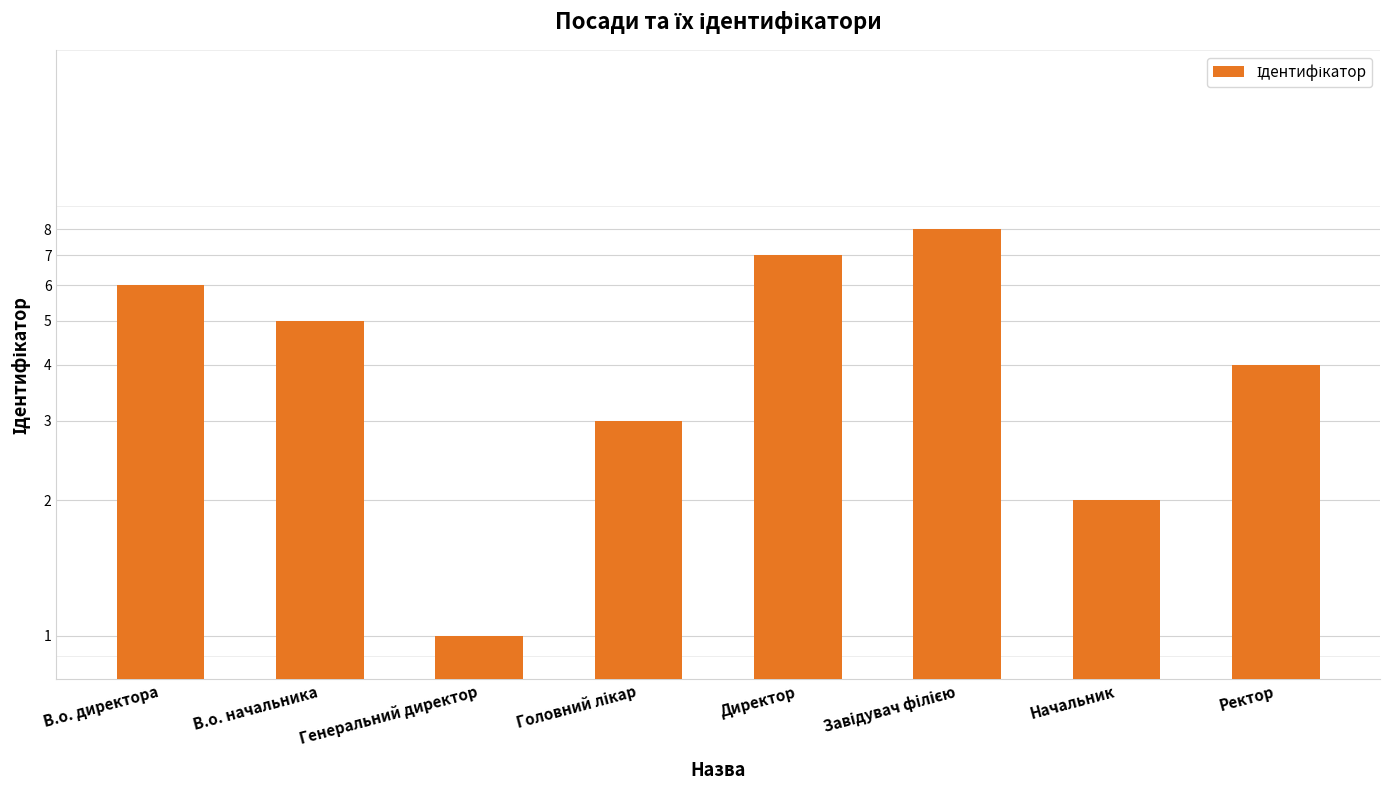

True or false: the data shows 9 at Директор.

False